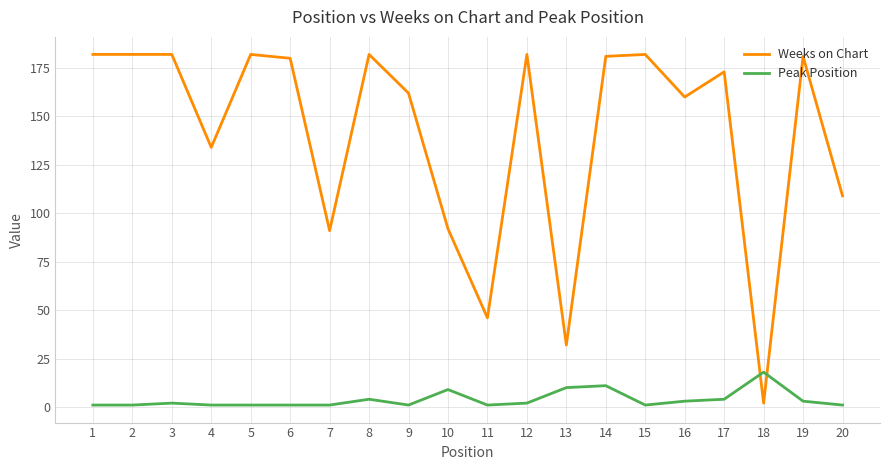

Between which two adjacent categories do Peak Position and Weeks on Chart first intersect?

17 and 18